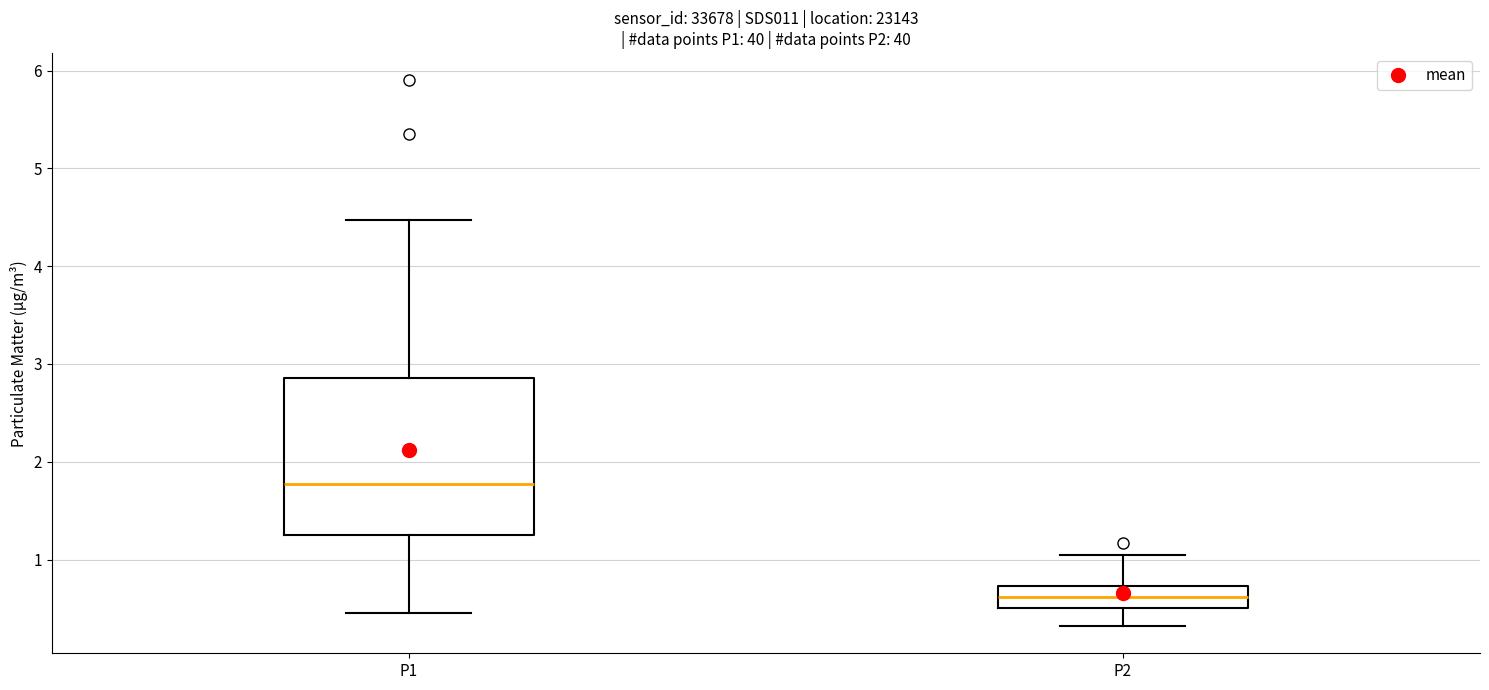

Where is the lower edge of the box for P2 on the y-axis? The values are not printed on the chart, so give them approximately, as read against the axis.

0.5